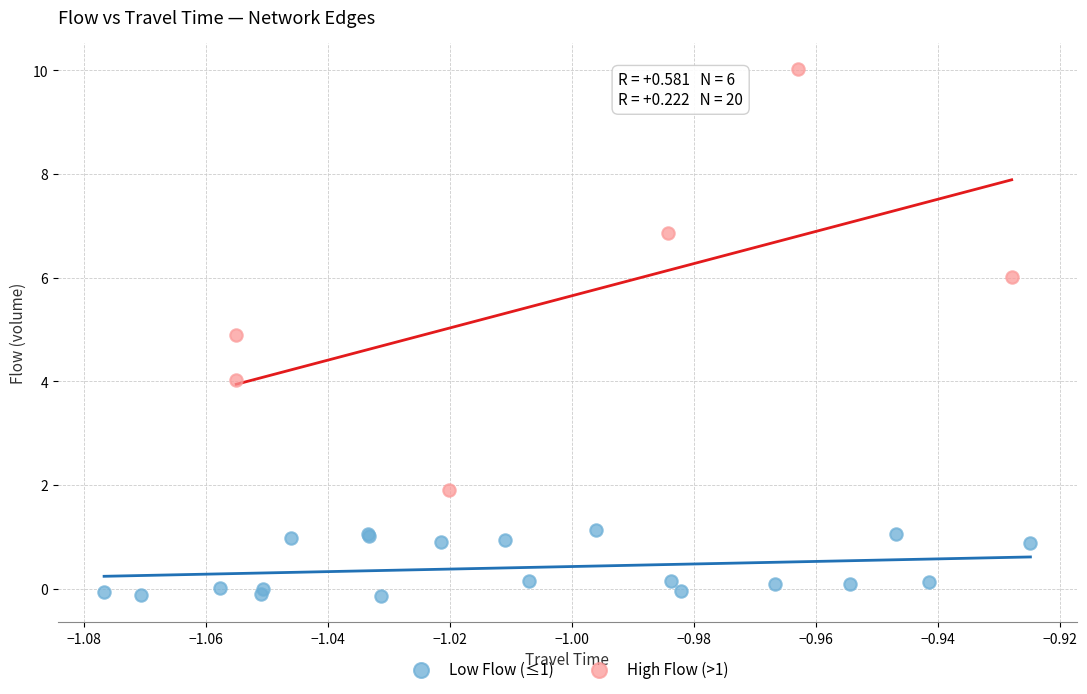

Which series has the largest Y range (max minus min)?

High Flow (>1)